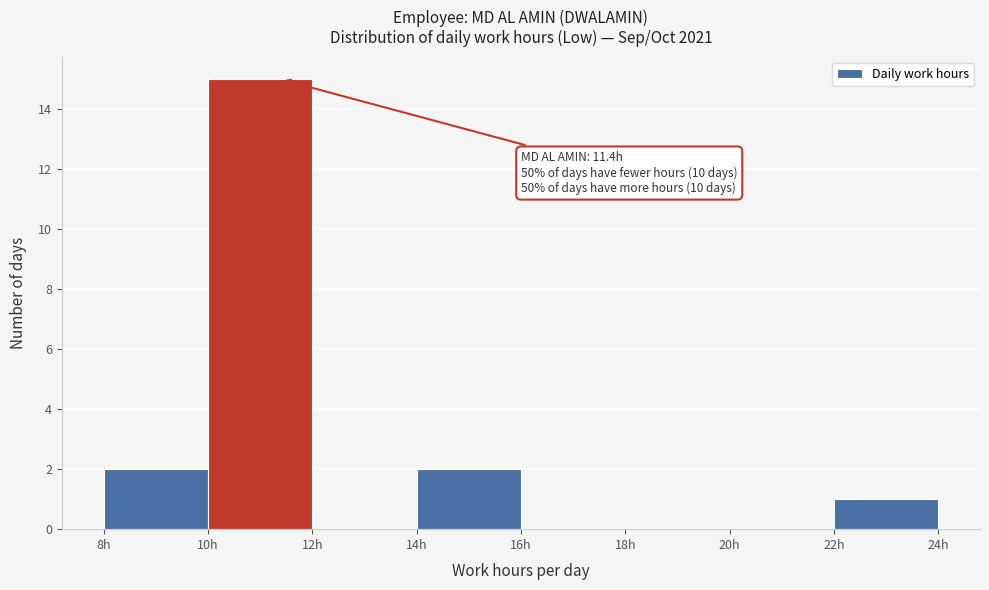

Which range on the x-axis has the tallest bar?

10 to 12